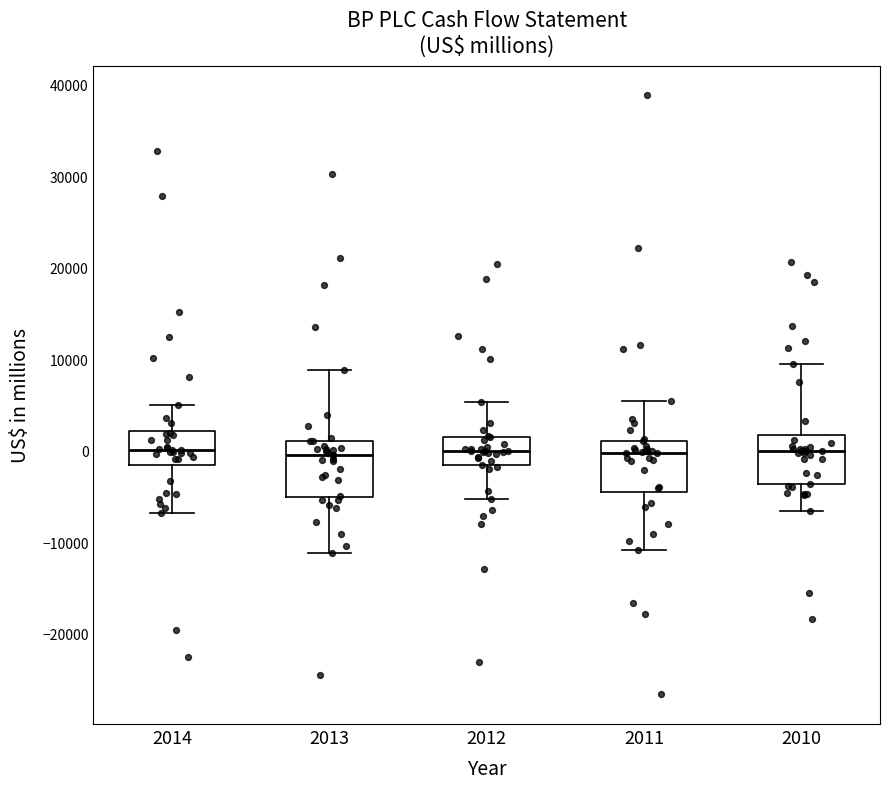

Reading left to right, read every box against the y-axis: the position of its median line, the range the box covers, and the ends of its whiskers. The values are not printed on the chart, so give them approximately, as read against the axis.

2014: median 0, box -2000 to 2000, whiskers -7000 to 5000
2013: median 0, box -5000 to 1000, whiskers -11000 to 9000
2012: median 0, box -2000 to 1000, whiskers -5000 to 5000
2011: median 0, box -4000 to 1000, whiskers -11000 to 5000
2010: median 0, box -4000 to 2000, whiskers -7000 to 9000